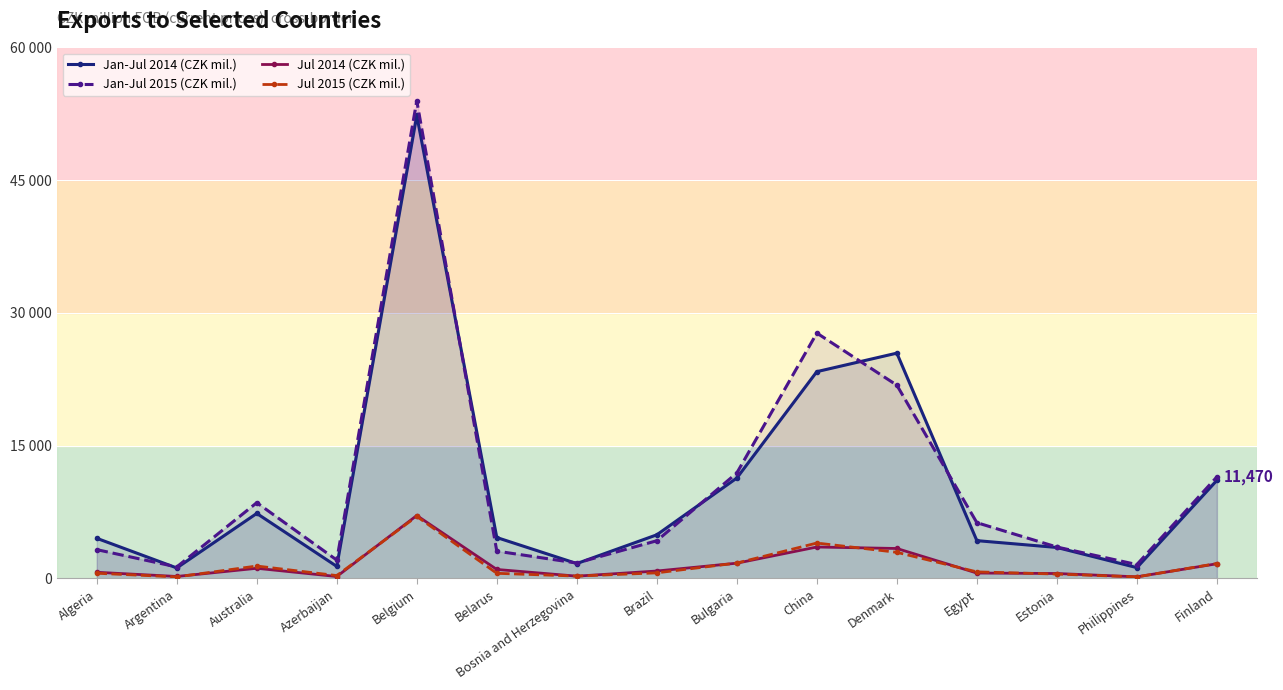

True or false: Jul 2015 (CZK mil.) and Jan-Jul 2014 (CZK mil.) cross at least once.

False